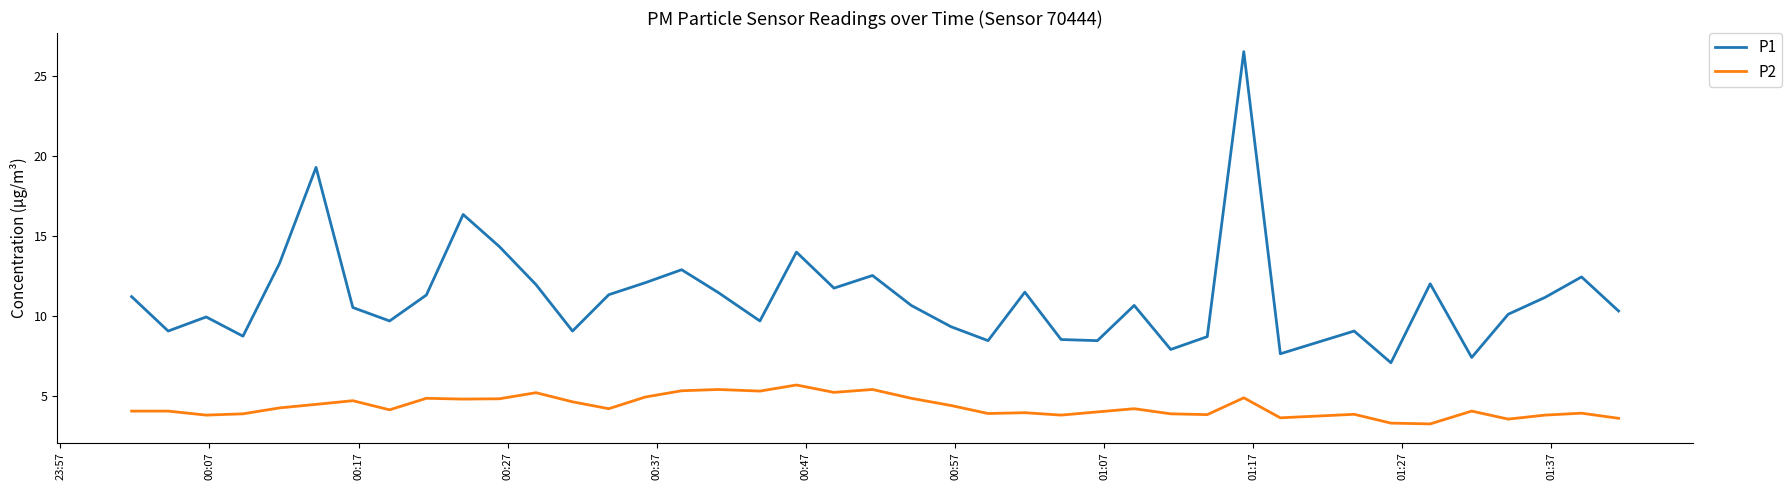

Which series has the widest spread of values?

P1